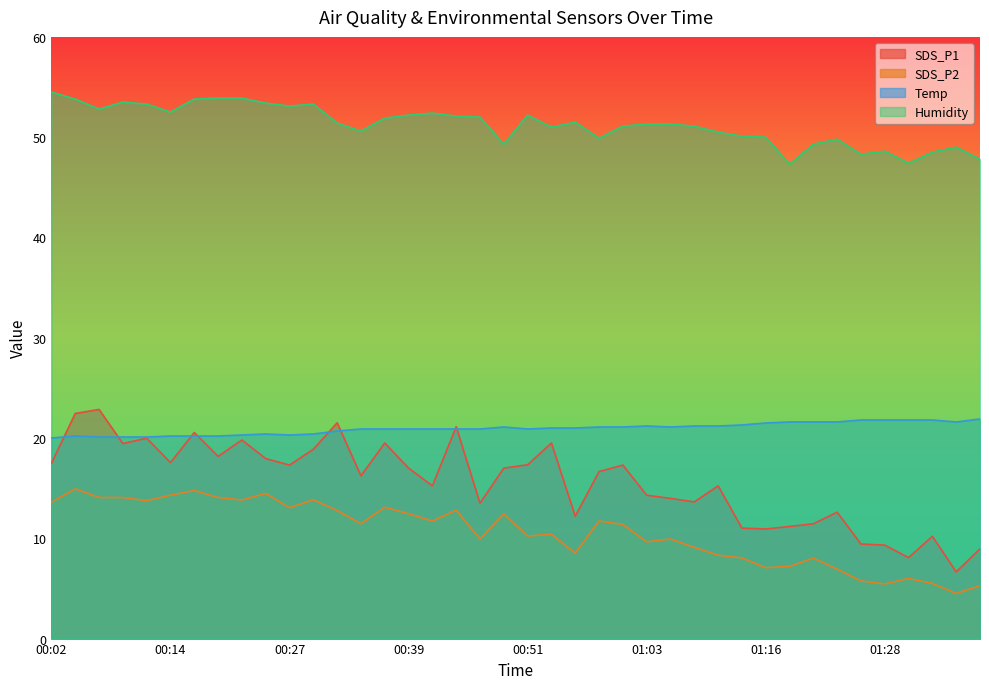

What is the total value across all series at 00:22?

107.8